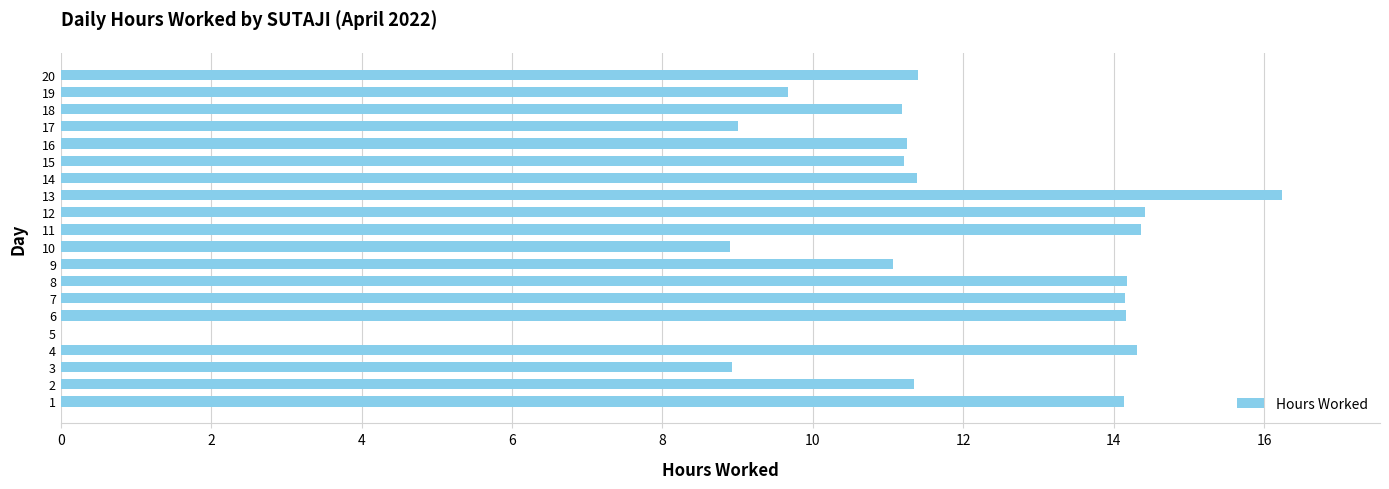

What is the maximum value shown in the chart?

16.2